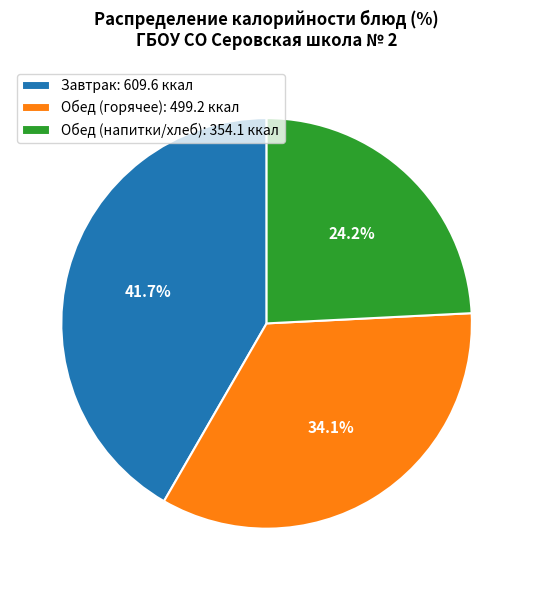

Which slice is the largest?

Завтрак: 609.6 ккал